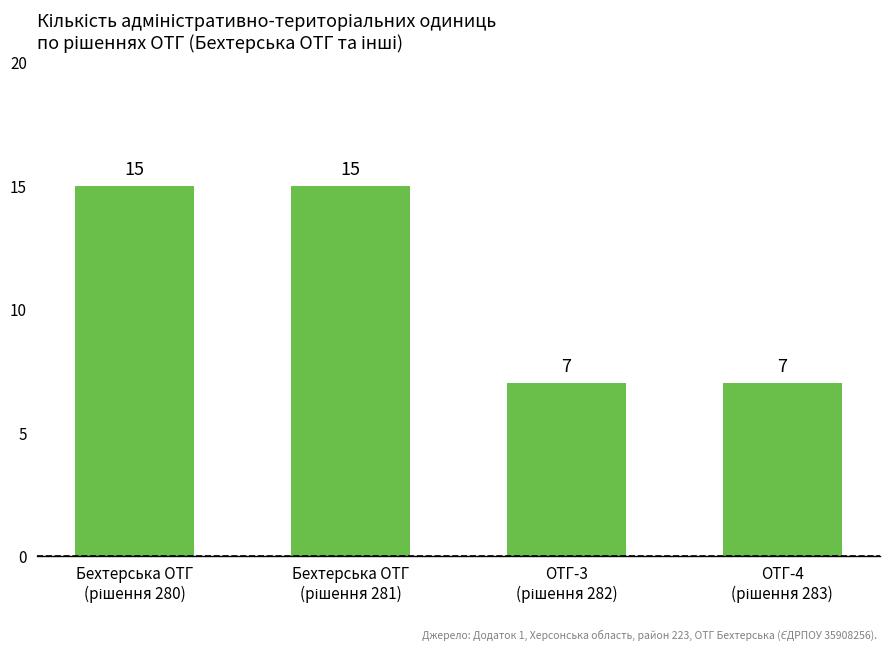

Count the values in the range 7 to 15.

4